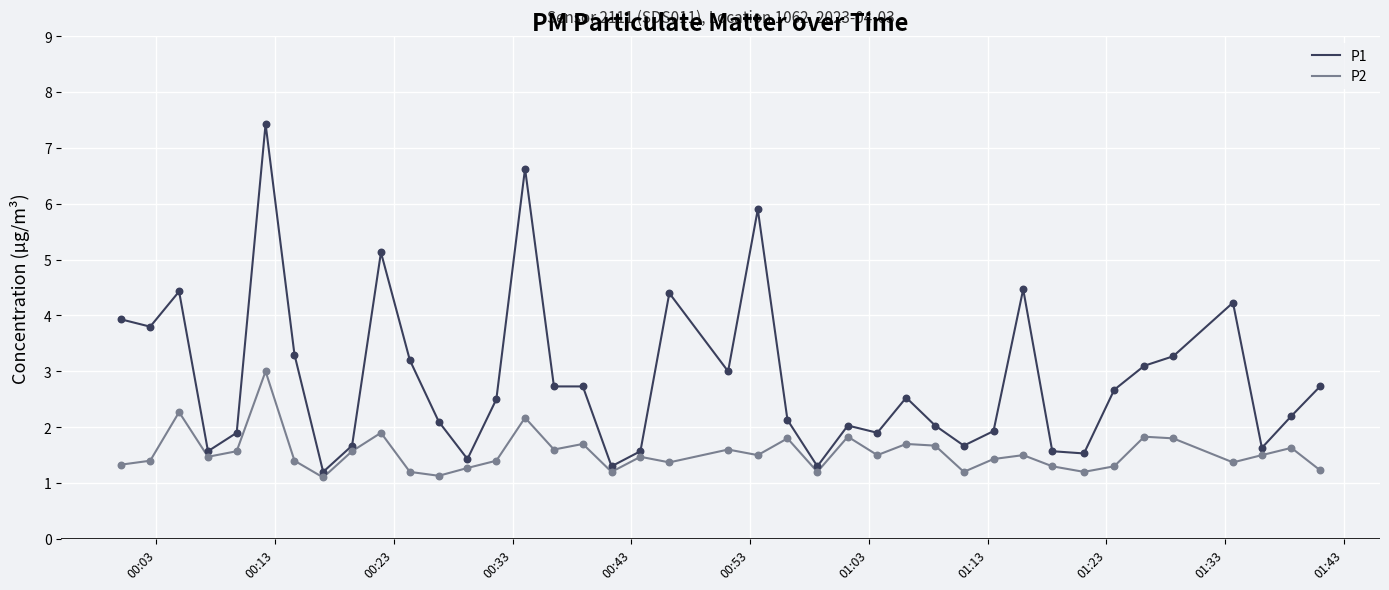

What are all the series names shown in the legend?

P1, P2